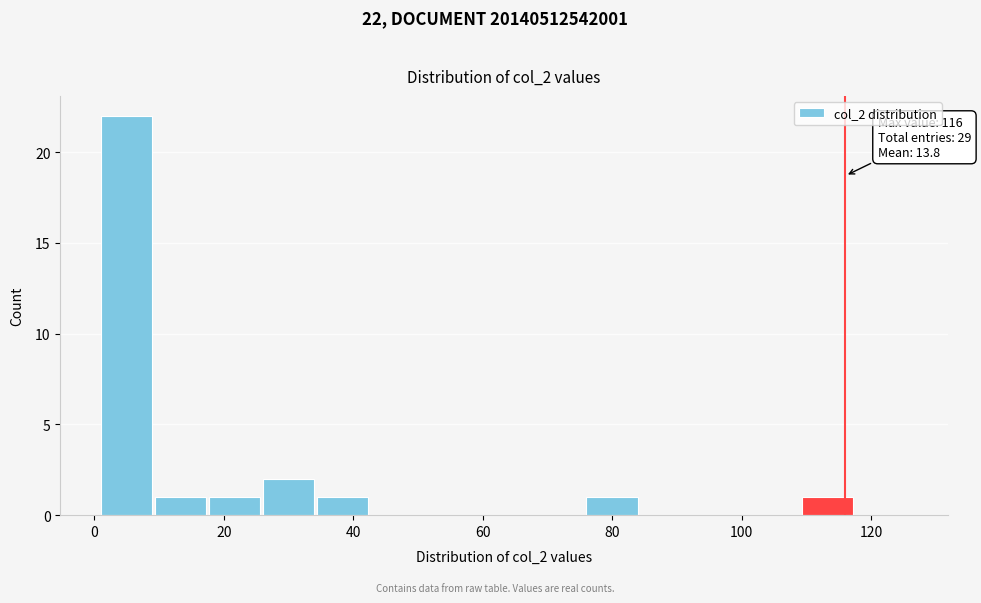

Which range on the x-axis has the tallest bar?

2 to 10